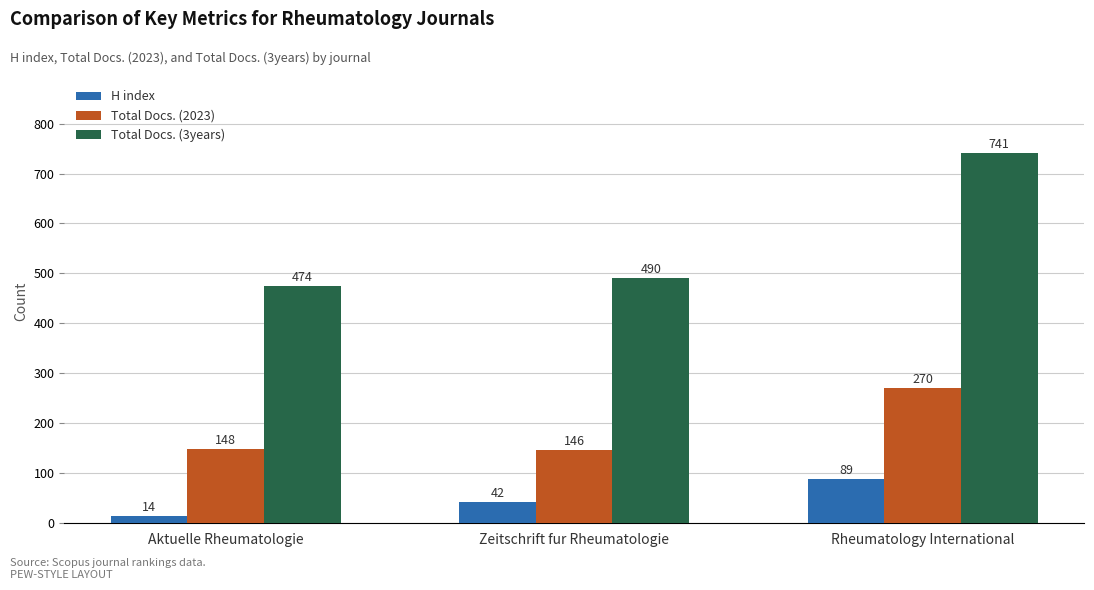

What is the difference between the H index values at Rheumatology International and Zeitschrift fur Rheumatologie?

47